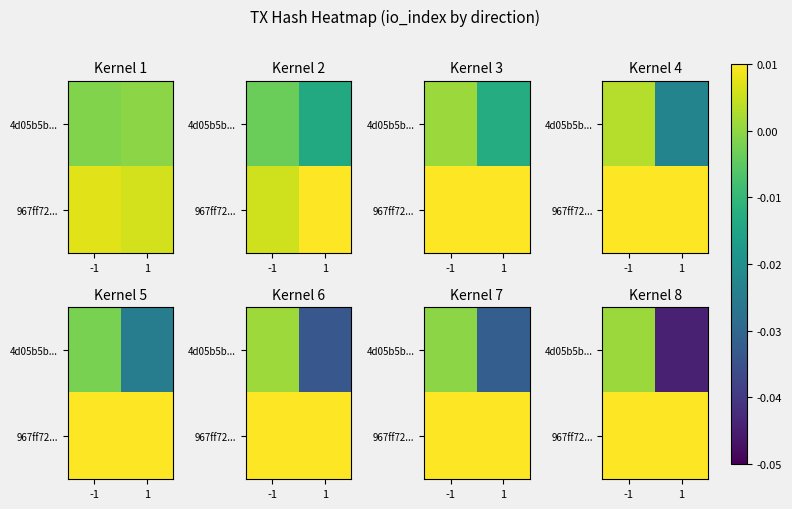

Between -1 and 1, which series saw the biggest shift?

4d05b5b...